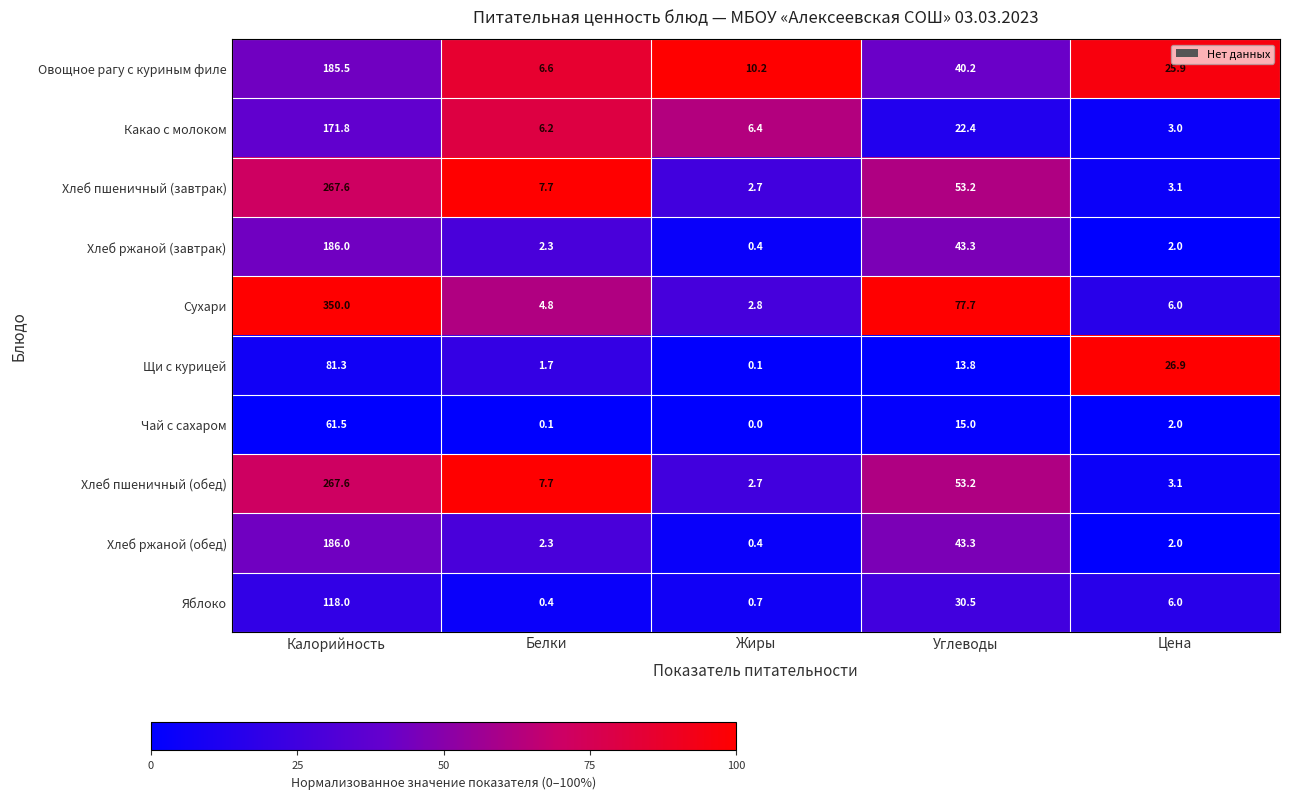

Is it true that Хлеб пшеничный (завтрак) equals 7.7 at Белки?

True